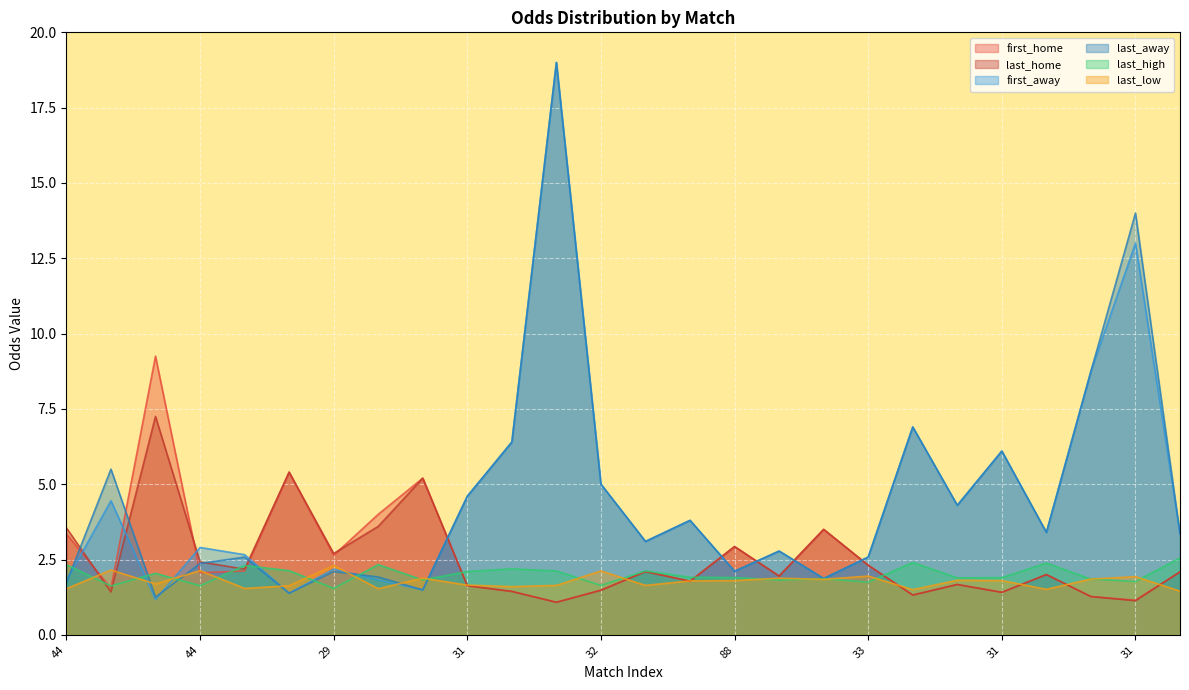

How many interior local valleys does the first_away series have?

8